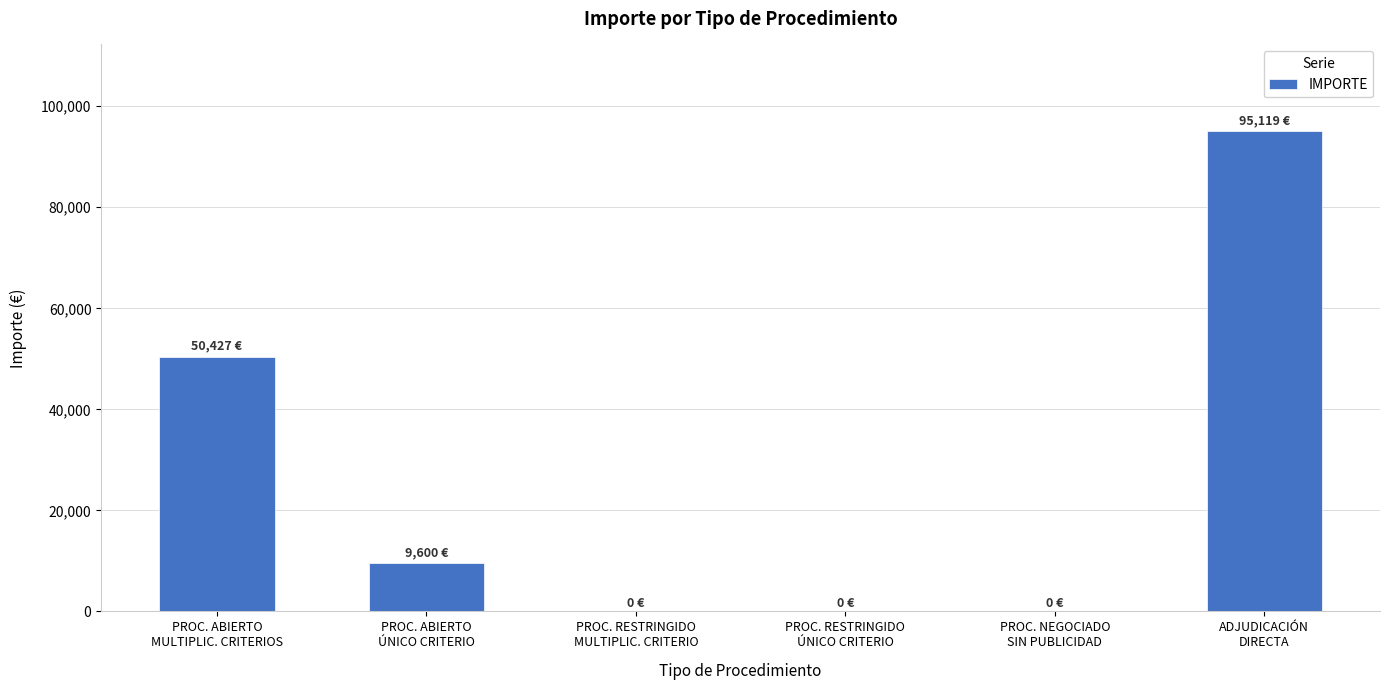

What is the sum of all values?

155145.6